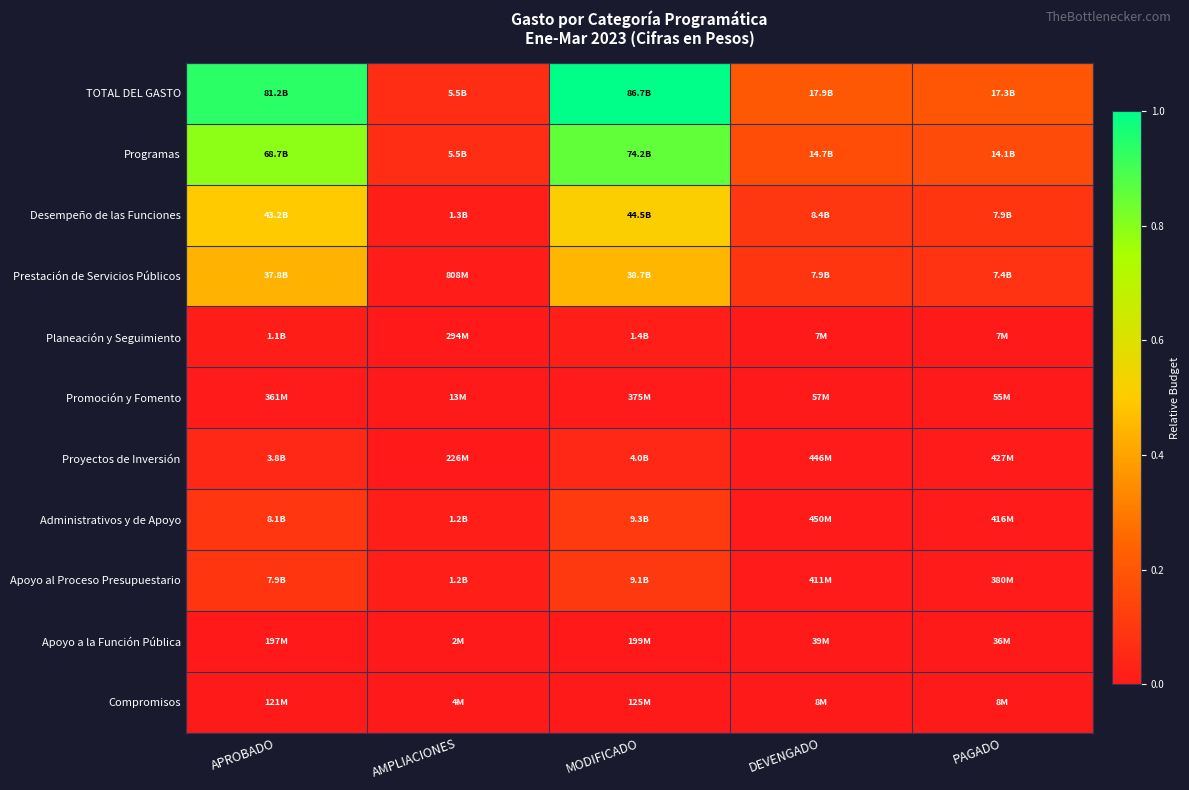

Reading left to right, extract all data points from this chart.

TOTAL DEL GASTO: APROBADO=0.9	AMPLIACIONES=0.1	MODIFICADO=1.0	DEVENGADO=0.2	PAGADO=0.2
Programas: APROBADO=0.8	AMPLIACIONES=0.1	MODIFICADO=0.9	DEVENGADO=0.2	PAGADO=0.2
Desempeño de las Funciones: APROBADO=0.5	AMPLIACIONES=0.0	MODIFICADO=0.5	DEVENGADO=0.1	PAGADO=0.1
Prestación de Servicios Públicos: APROBADO=0.4	AMPLIACIONES=0.0	MODIFICADO=0.4	DEVENGADO=0.1	PAGADO=0.1
Planeación y Seguimiento: APROBADO=0.0	AMPLIACIONES=0.0	MODIFICADO=0.0	DEVENGADO=0.0	PAGADO=0.0
Promoción y Fomento: APROBADO=0.0	AMPLIACIONES=0.0	MODIFICADO=0.0	DEVENGADO=0.0	PAGADO=0.0
Proyectos de Inversión: APROBADO=0.0	AMPLIACIONES=0.0	MODIFICADO=0.0	DEVENGADO=0.0	PAGADO=0.0
Administrativos y de Apoyo: APROBADO=0.1	AMPLIACIONES=0.0	MODIFICADO=0.1	DEVENGADO=0.0	PAGADO=0.0
Apoyo al Proceso Presupuestario: APROBADO=0.1	AMPLIACIONES=0.0	MODIFICADO=0.1	DEVENGADO=0.0	PAGADO=0.0
Apoyo a la Función Pública: APROBADO=0.0	AMPLIACIONES=0.0	MODIFICADO=0.0	DEVENGADO=0.0	PAGADO=0.0
Compromisos: APROBADO=0.0	AMPLIACIONES=0.0	MODIFICADO=0.0	DEVENGADO=0.0	PAGADO=0.0